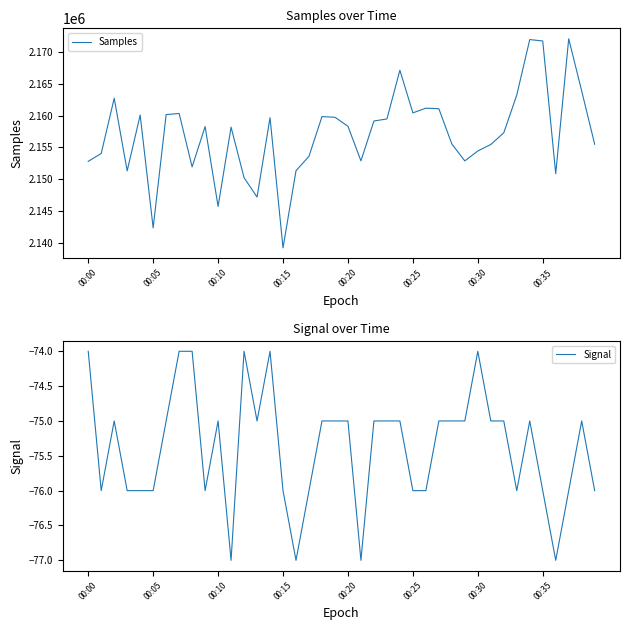

Is the value of Samples at 14 greater than the value of Signal at 38?

Yes